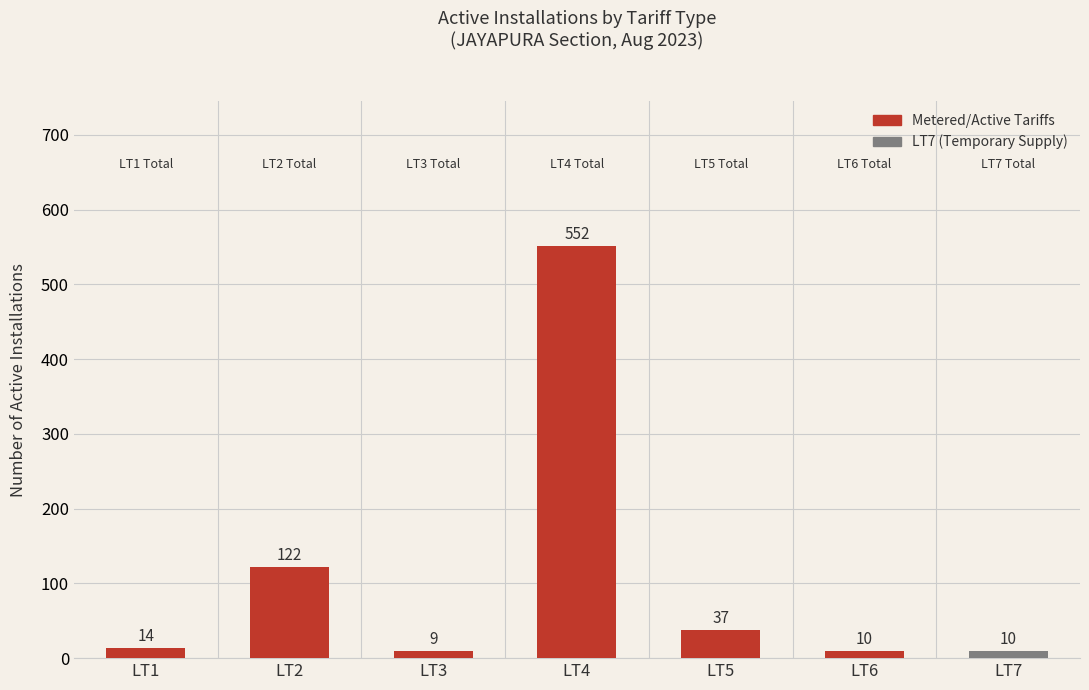

Reading left to right, what are all the values shown in this chart?

14	122	9	552	37	10	10